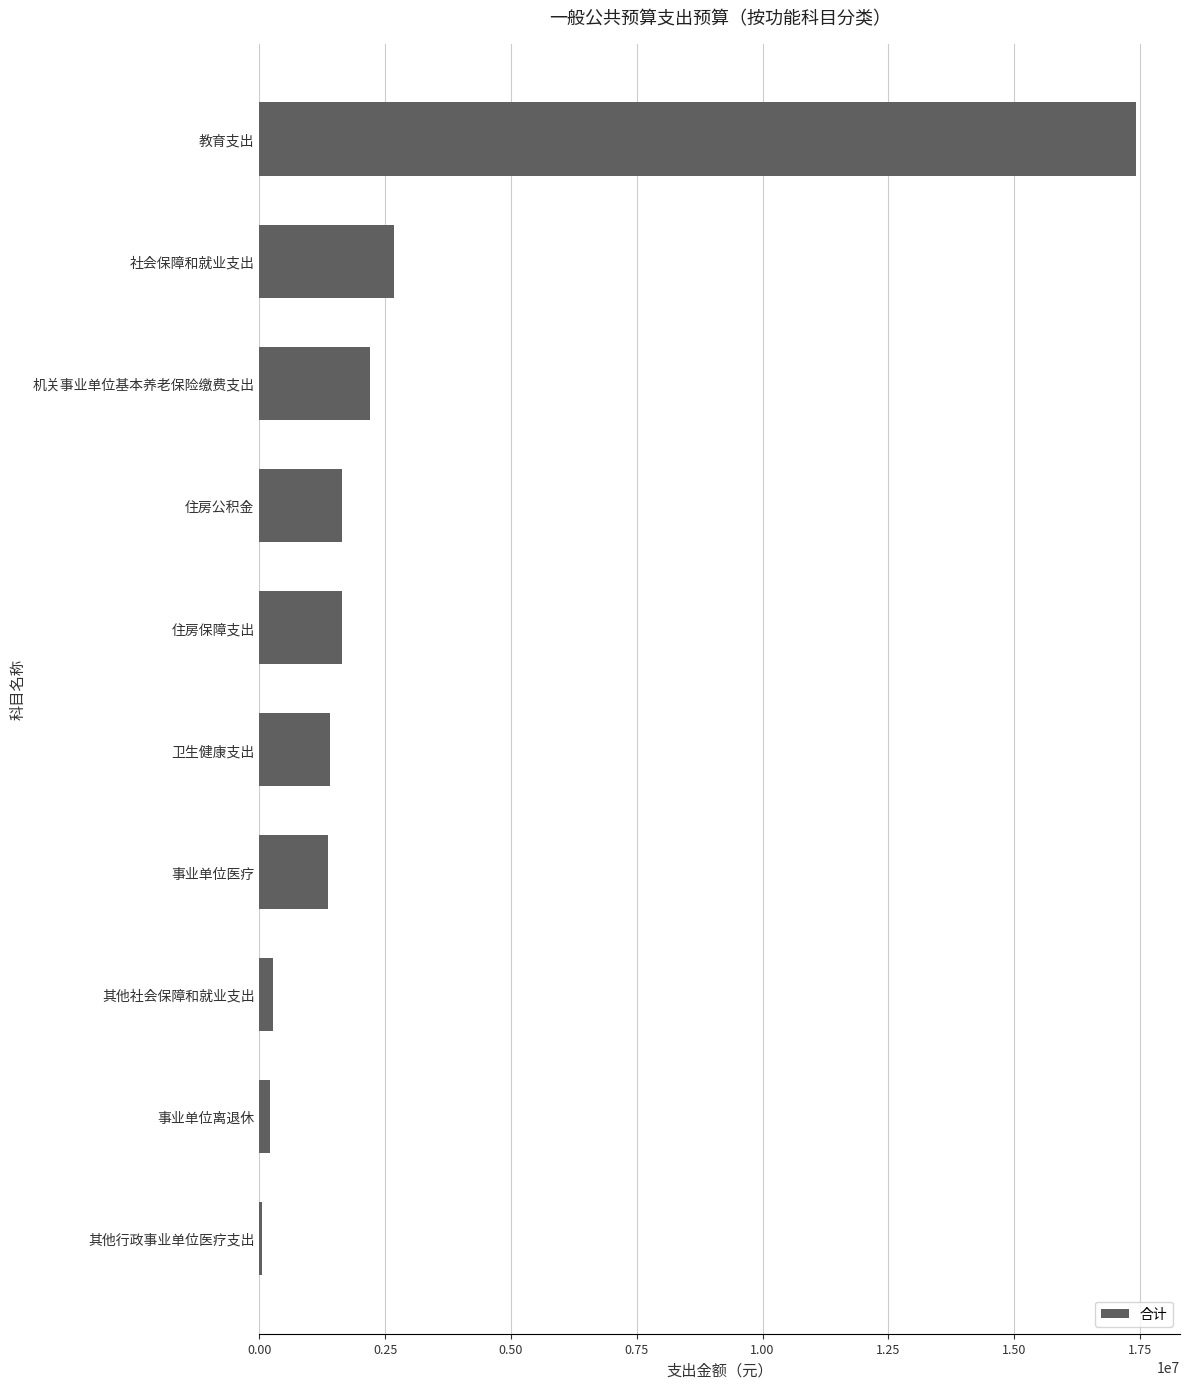

What is the change in value from 社会保障和就业支出 to 教育支出?

+14757826.7